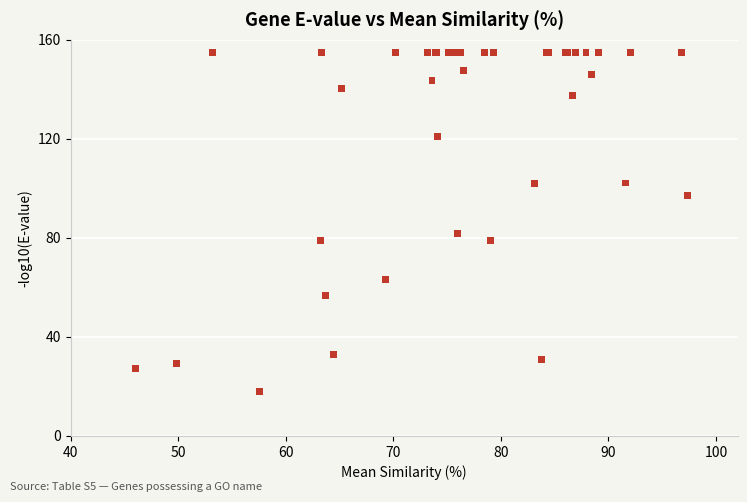

What Y value in the scatter plot is closest to 86?

81.7